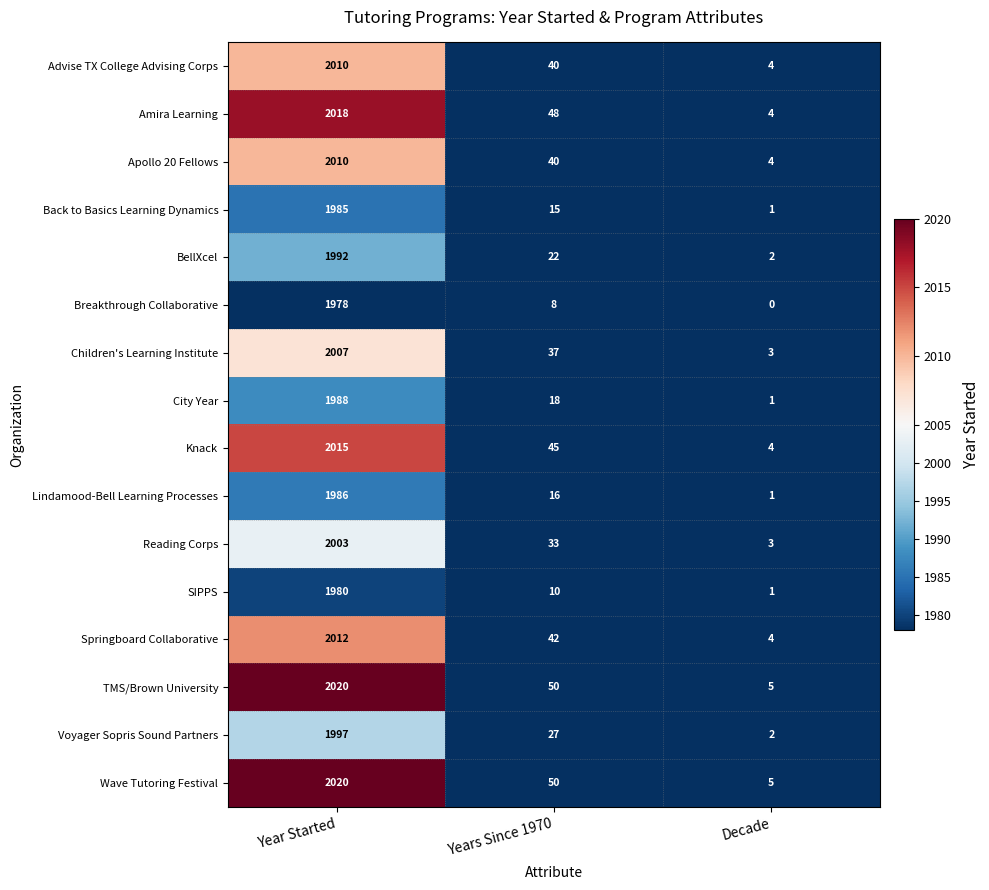

What is the difference between the maximum and minimum values in the Back to Basics Learning Dynamics series?

1984